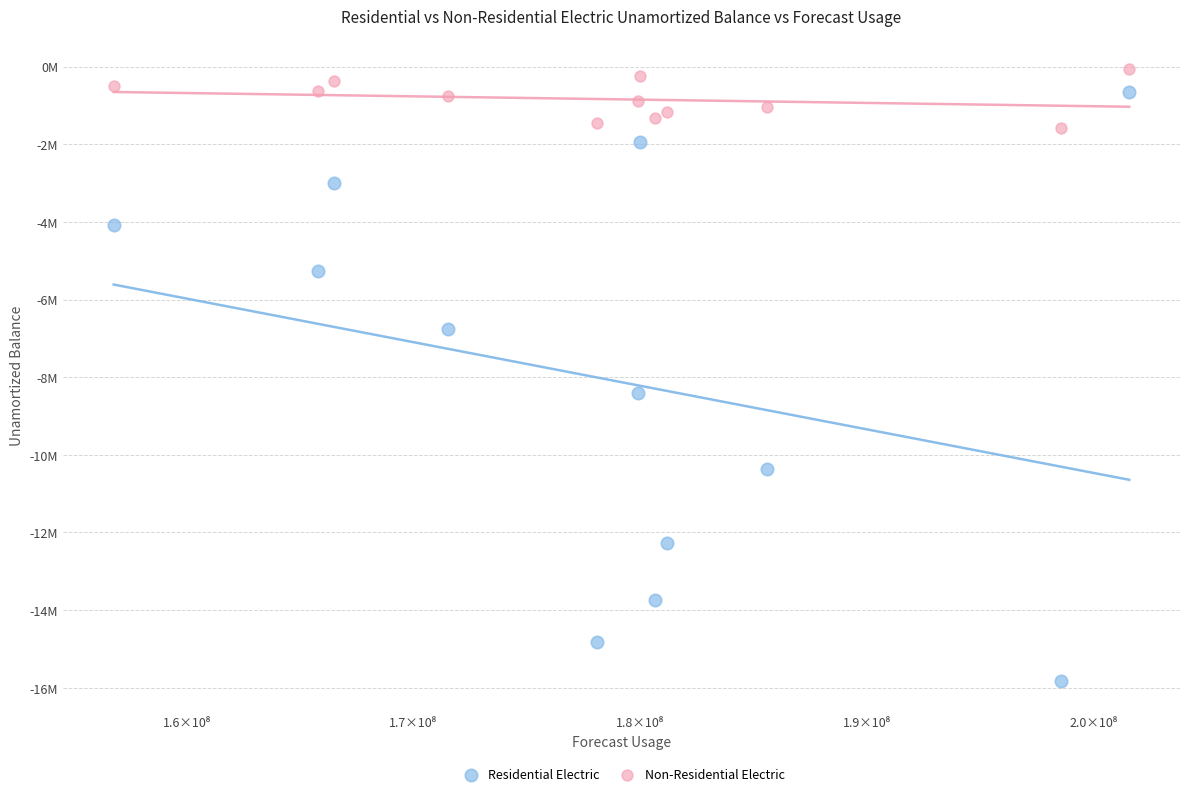

What are all the series names shown in the legend?

Residential Electric, Non-Residential Electric